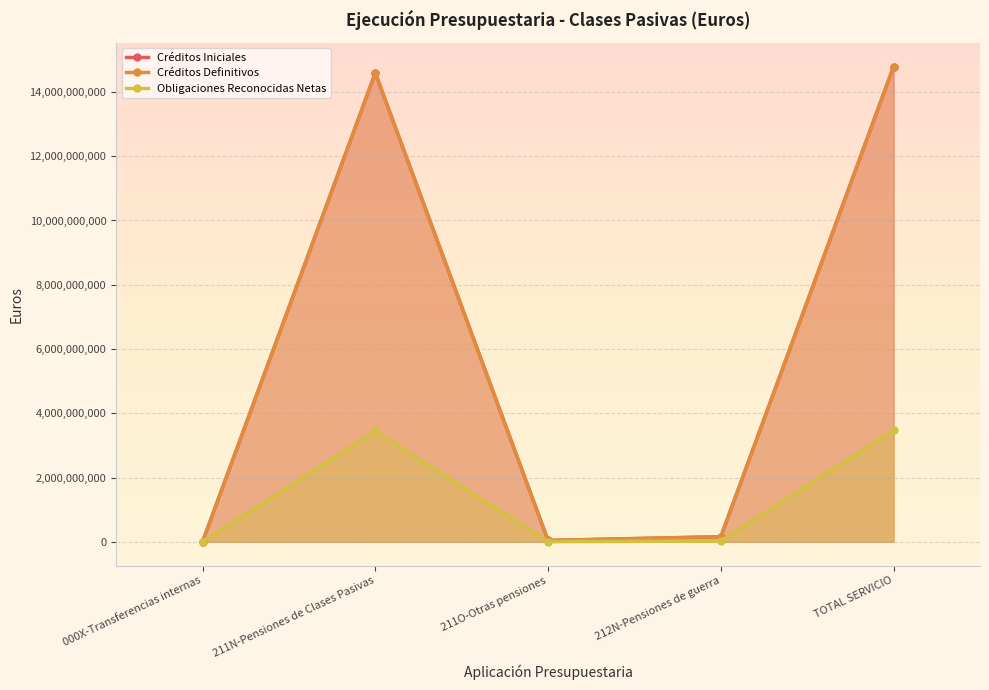

How many data points does each series have?

5